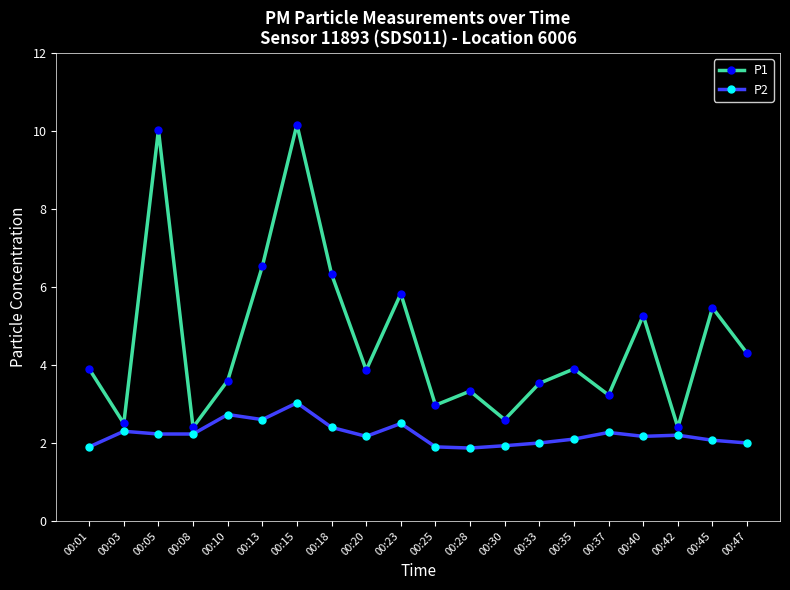

Rank the series by their maximum value, from lowest to highest.

P2, P1